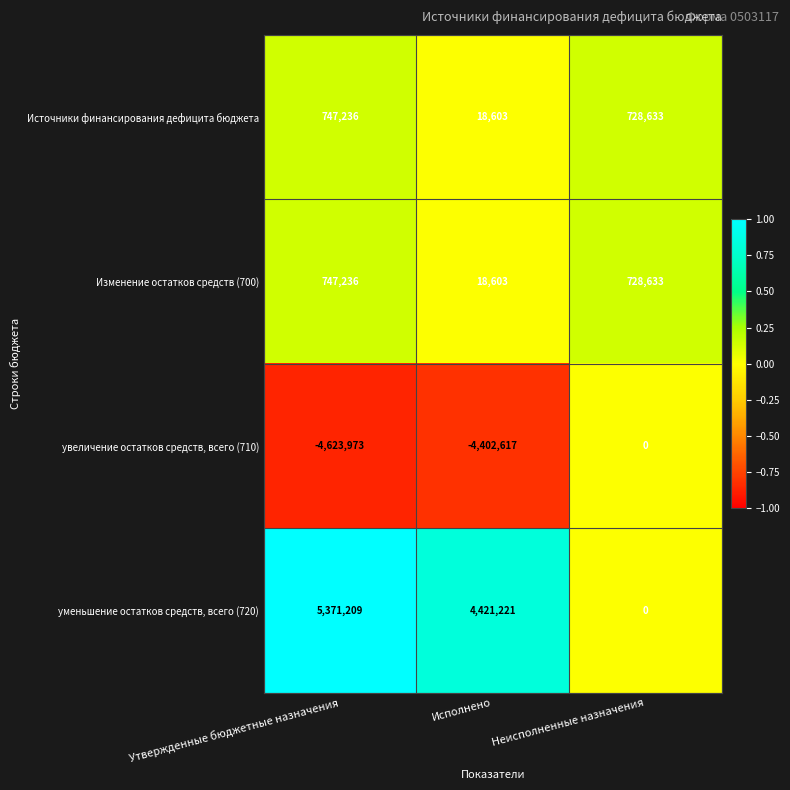

At which category does the chart reach its minimum across all series?

Утвержденные бюджетные назначения